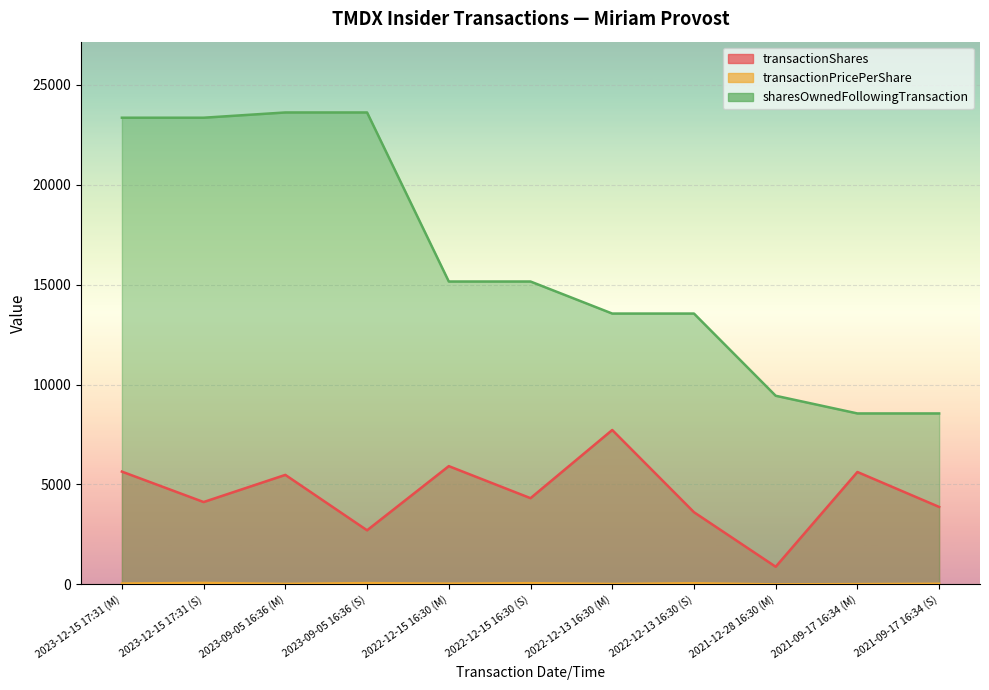

How many data points does each series have?

11